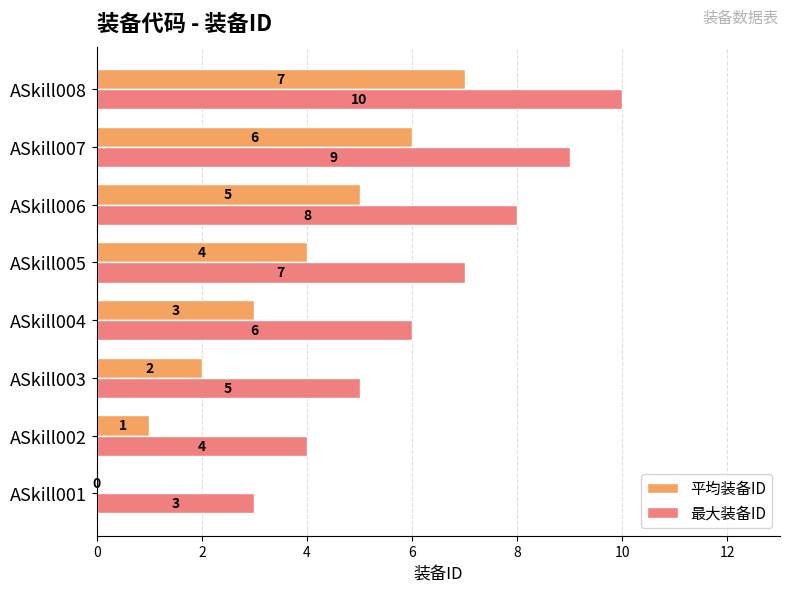

What are all the series names shown in the legend?

平均装备ID, 最大装备ID